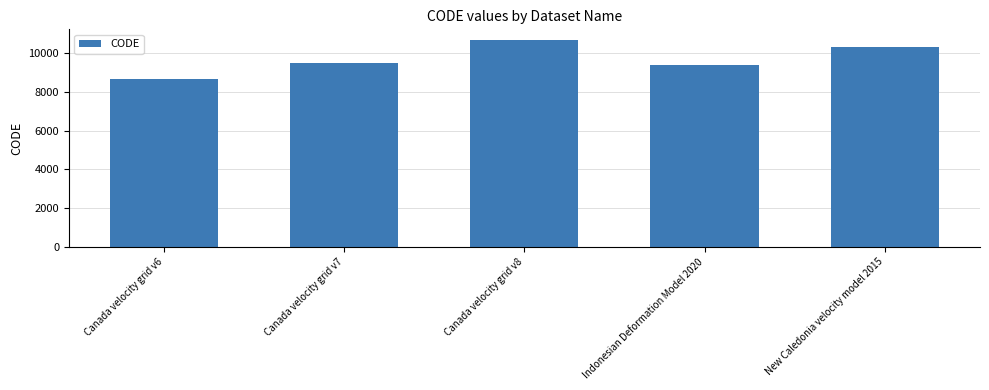

Approximately how many times larger is the value at New Caledonia velocity model 2015 compared to Canada velocity grid v7?

1.1